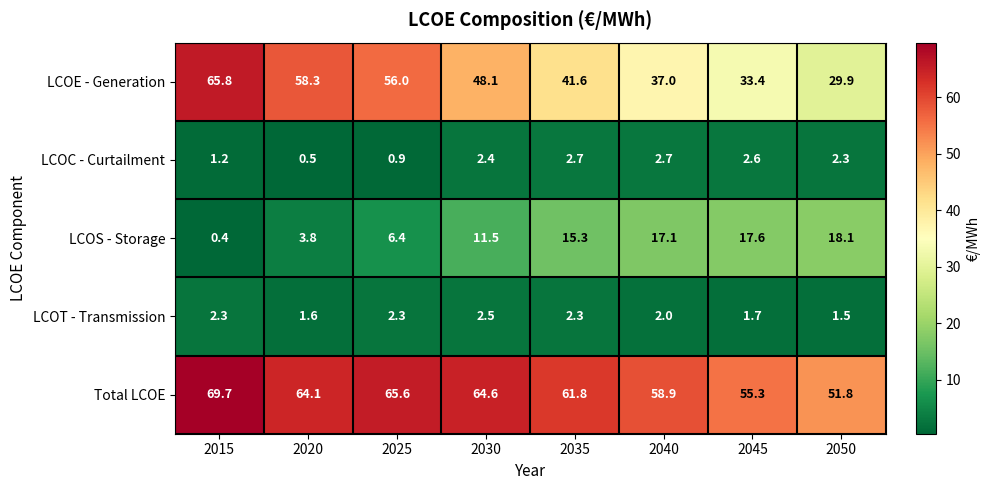

What is the minimum value shown in the chart?

0.4